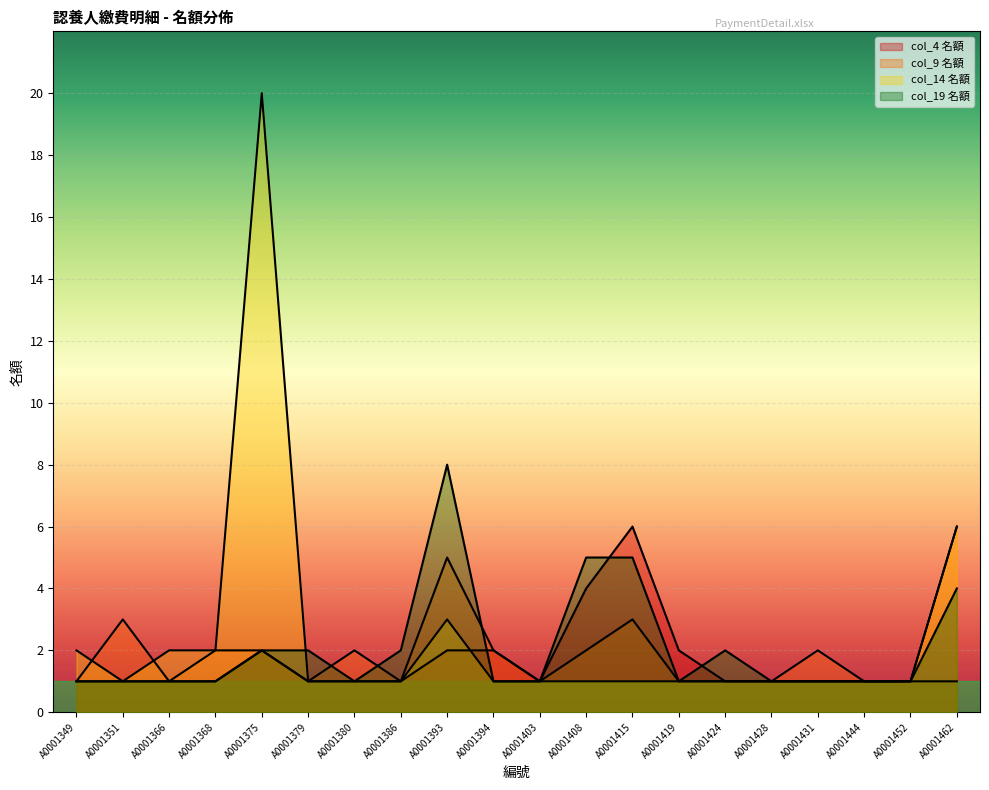

What is the total value across all series at A0001393?

18